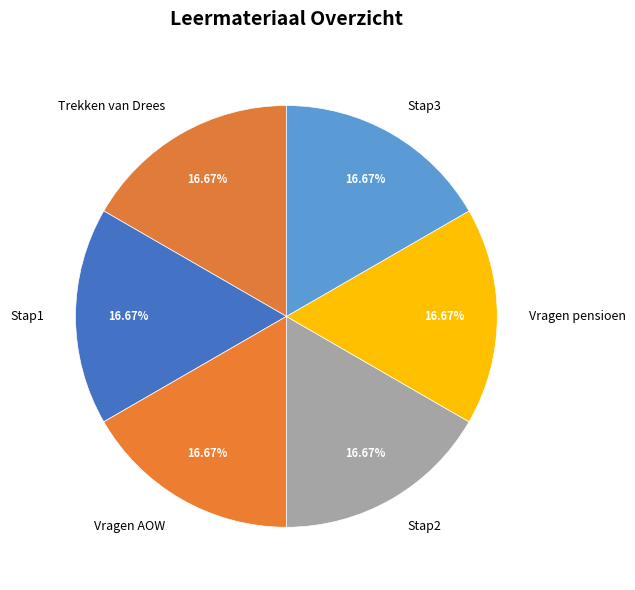

What percentage is the Vragen AOW slice, to the nearest percent?

17%